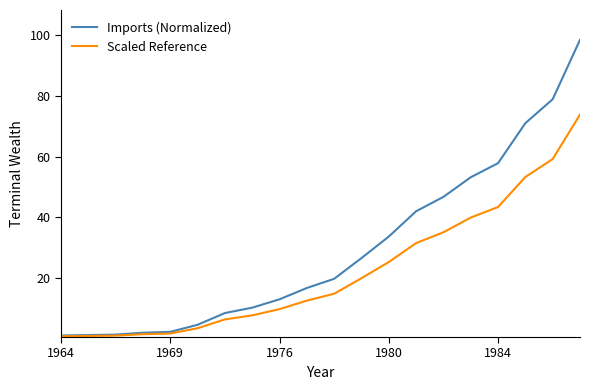

Which series has the largest range (max minus min)?

Imports (Normalized)